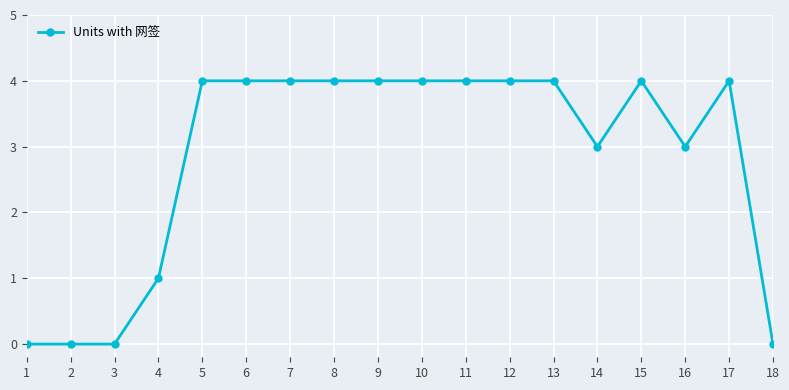

Is it true that the value at 13 is 1?

False